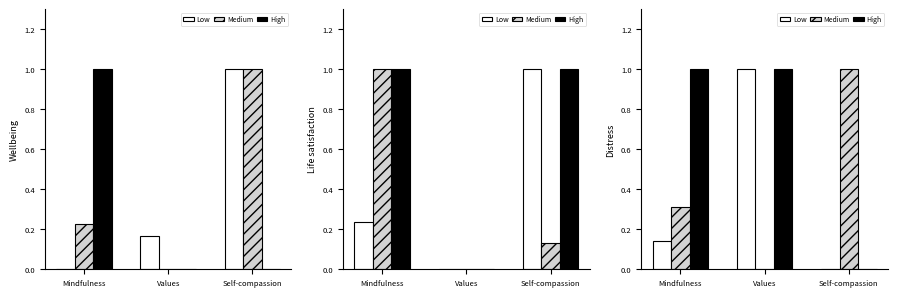

Which has a higher value, Values or Mindfulness?

Values